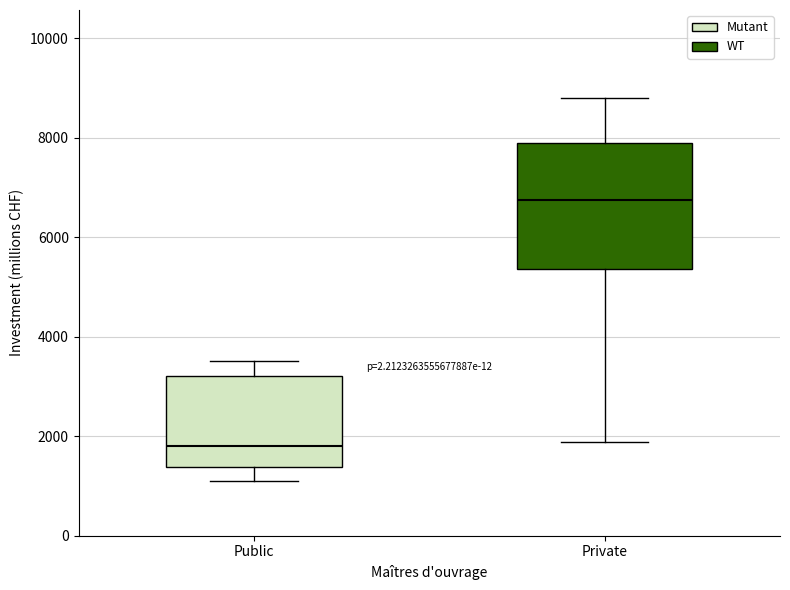

Reading left to right, read every box against the y-axis: the position of its median line, the range the box covers, and the ends of its whiskers. The values are not printed on the chart, so give them approximately, as read against the axis.

Public: median 1800, box 1400 to 3200, whiskers 1000 to 3600
Private: median 6800, box 5400 to 7800, whiskers 1800 to 8800